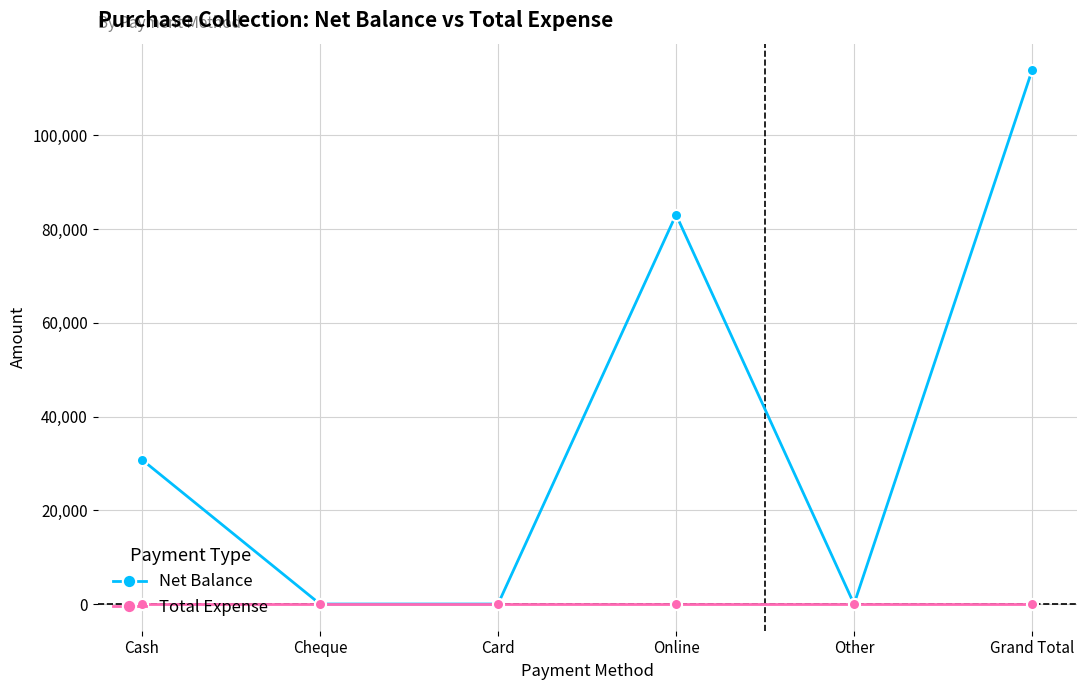

What is the label of the 2nd point from the left?

Cheque